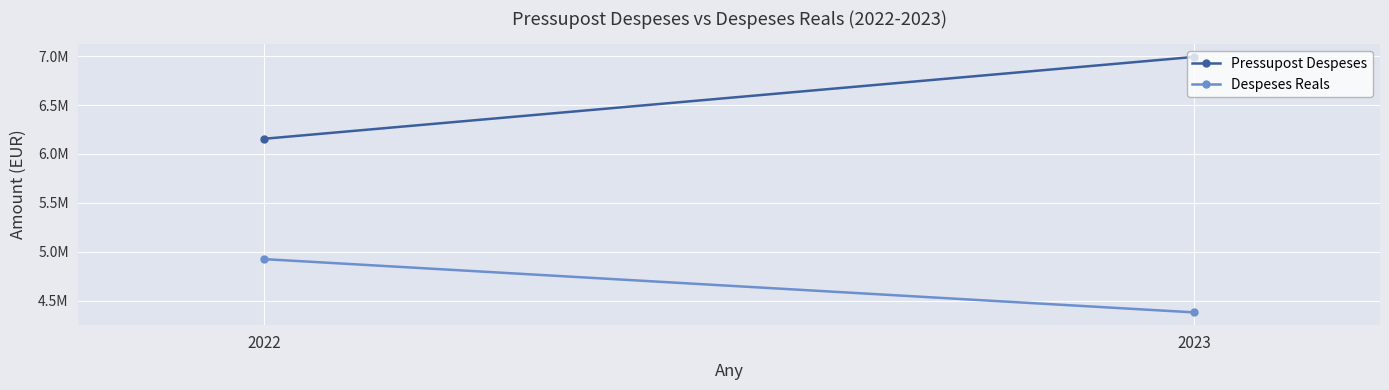

Where is Pressupost Despeses nearest to the value 6573370?

2022